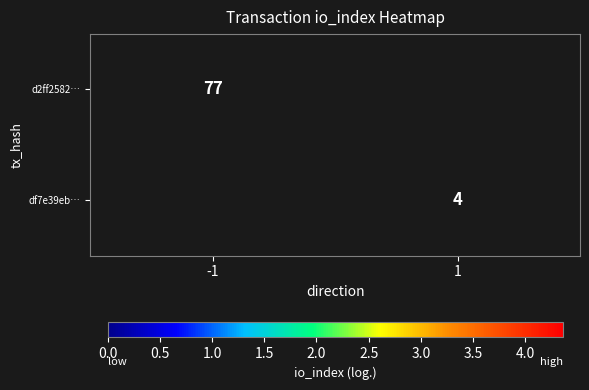

Count the number of data series in this chart.

2